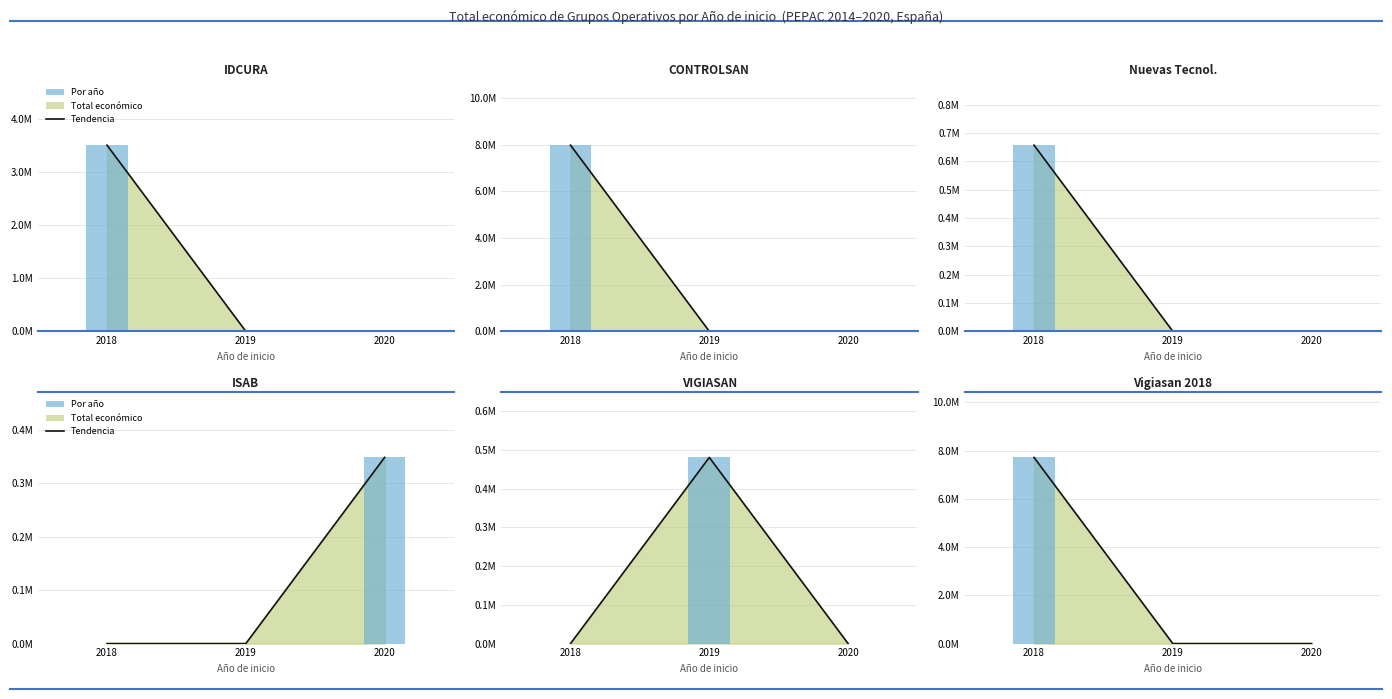

Reading right to left, extract all data points from this chart.

0	0	7717171